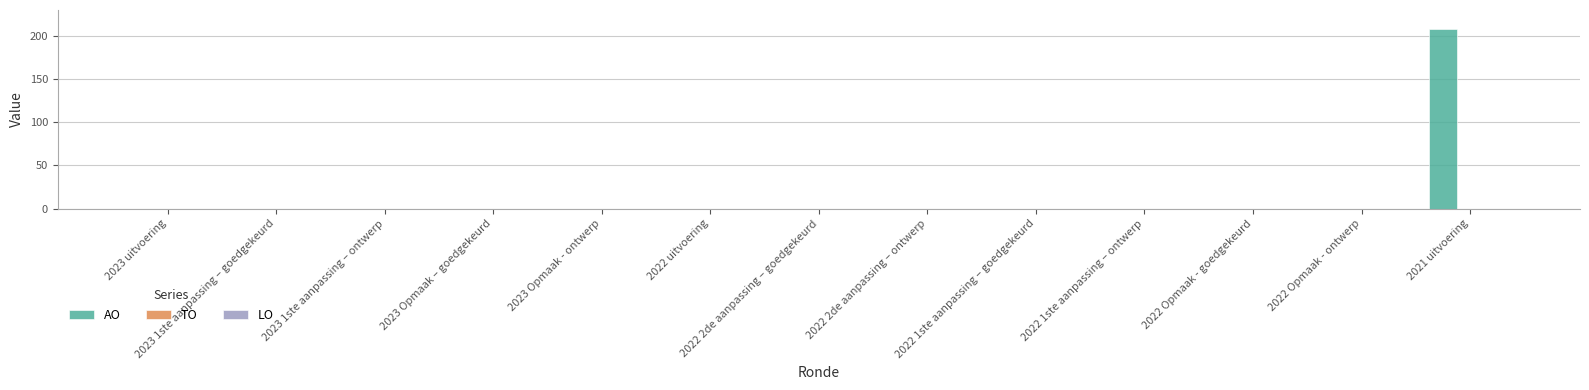

At which category does the chart reach its peak across all series?

2021 uitvoering